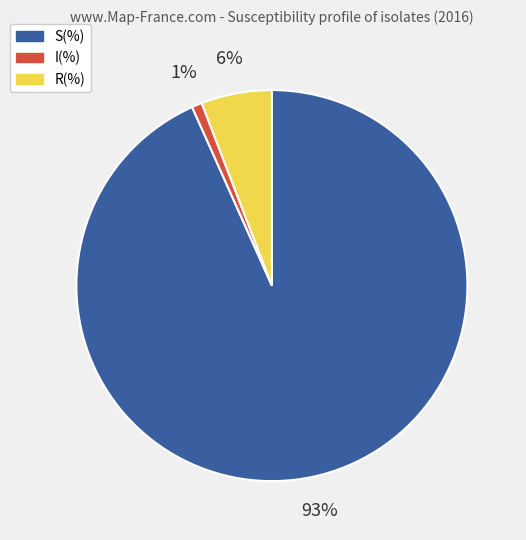

Is S(%) the majority of the pie?

Yes